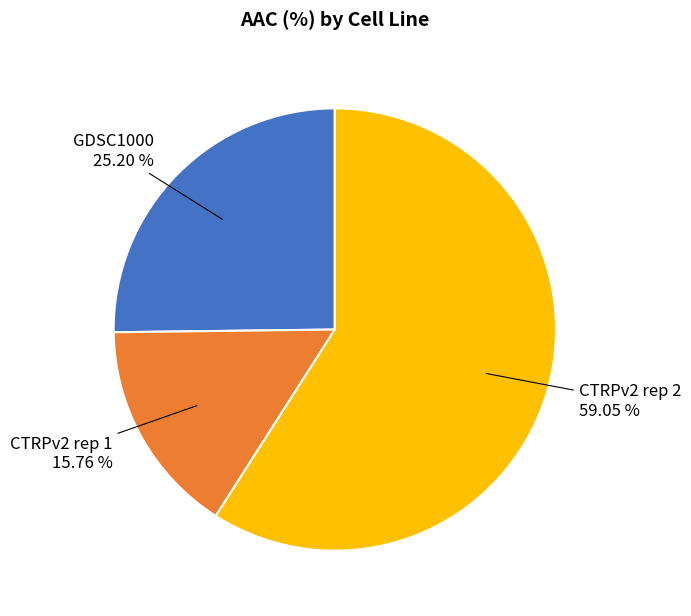

Which slice is the smallest?

CTRPv2 rep 1